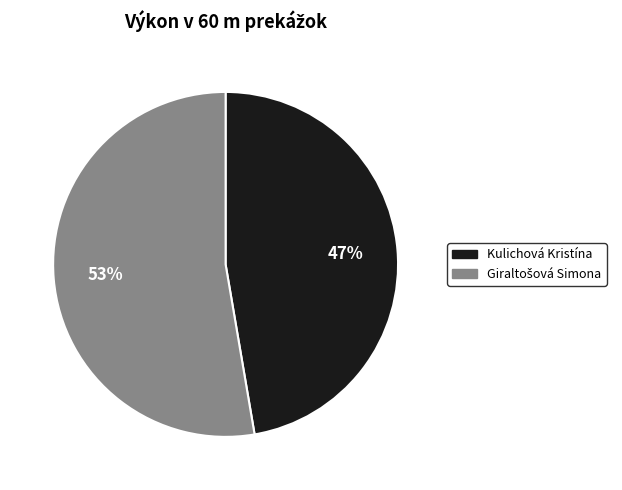

True or false: Kulichová Kristína accounts for 56% of the total.

False